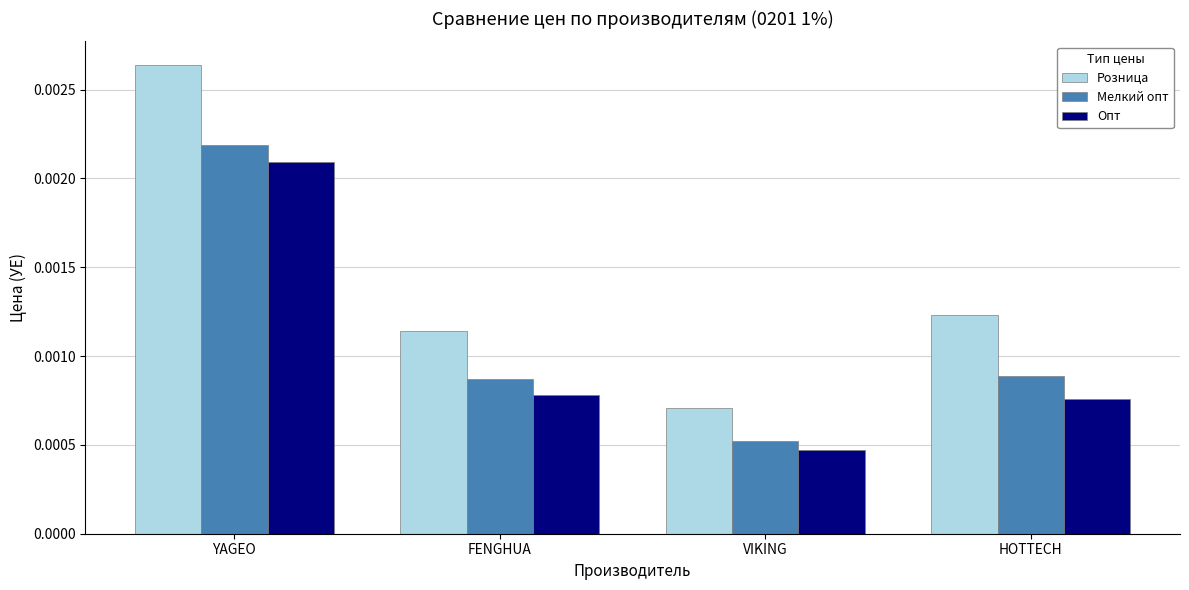

At which category is the sum across all series the highest?

YAGEO